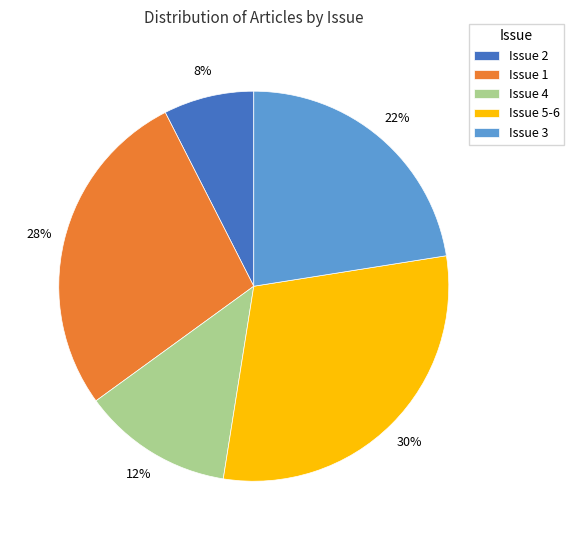

Count the number of slices in the pie.

5